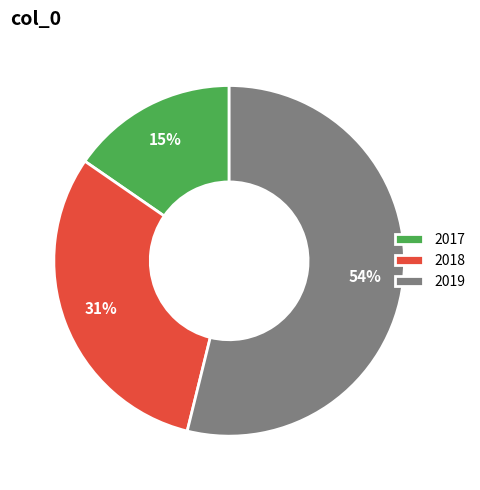

Rank the categories by value from highest to lowest.

2019, 2018, 2017